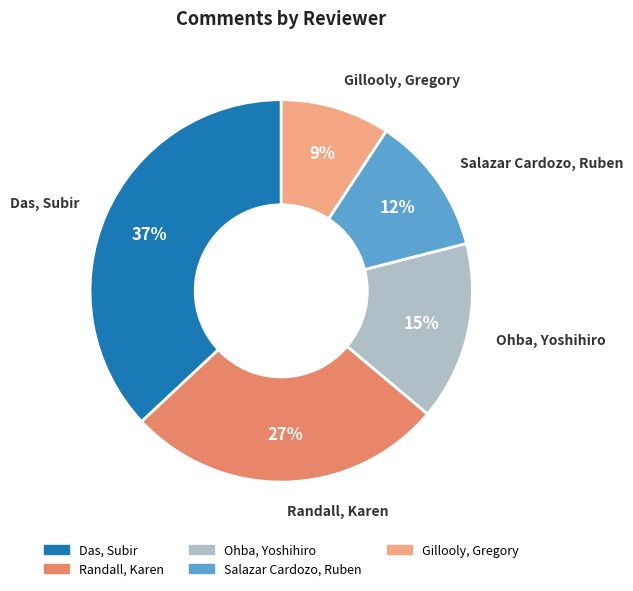

Does Randall, Karen account for over 50% of the chart?

No